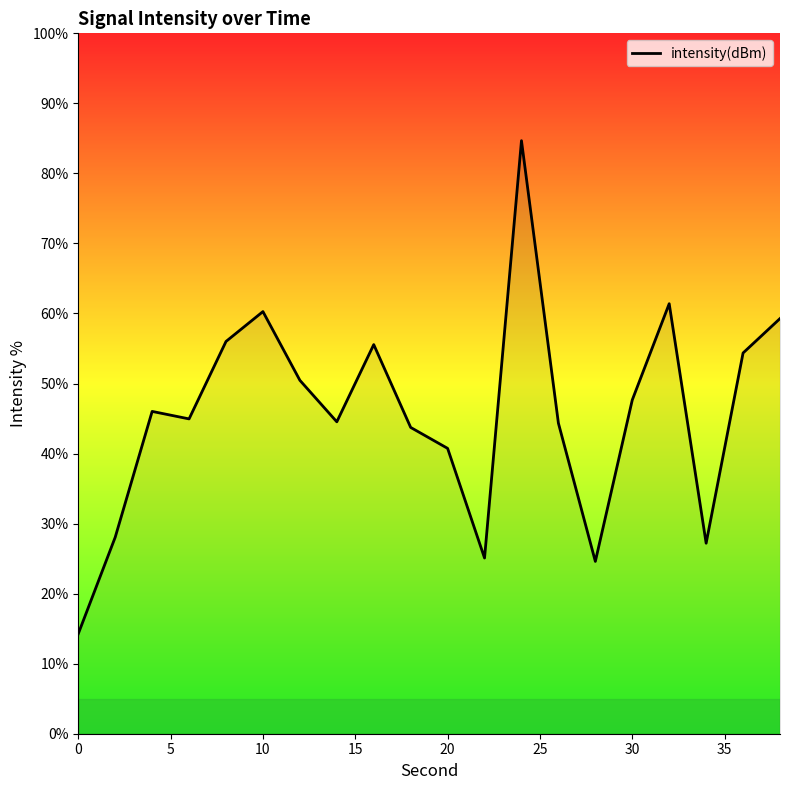

What is the difference between the maximum and minimum values?

70.4